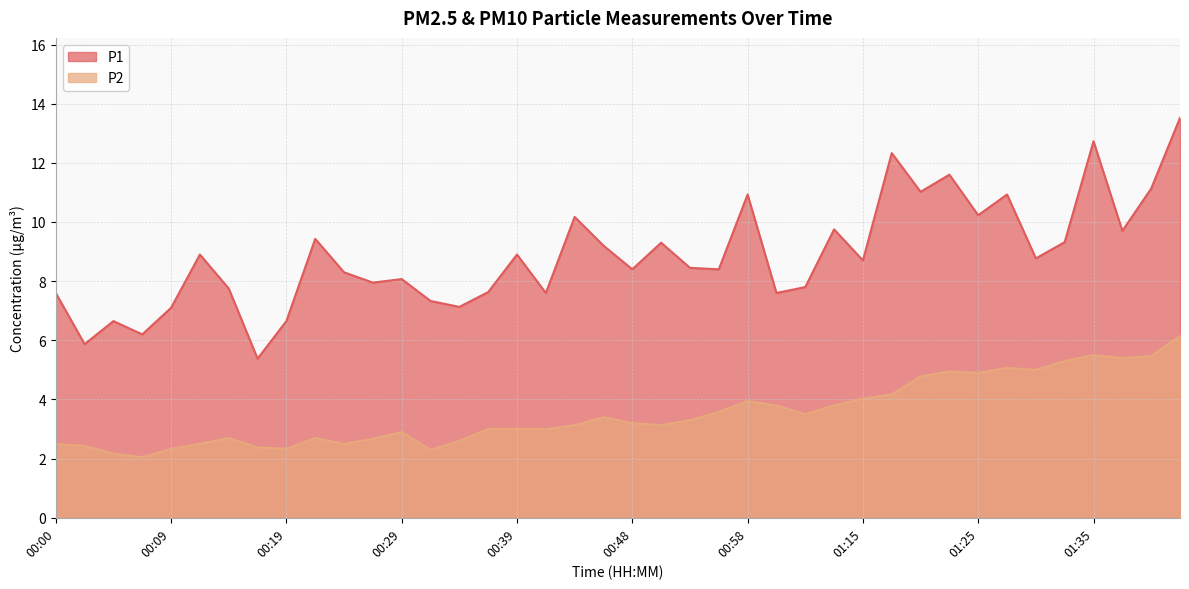

What is the value of the P1 point at the 12th from the left?

8.0